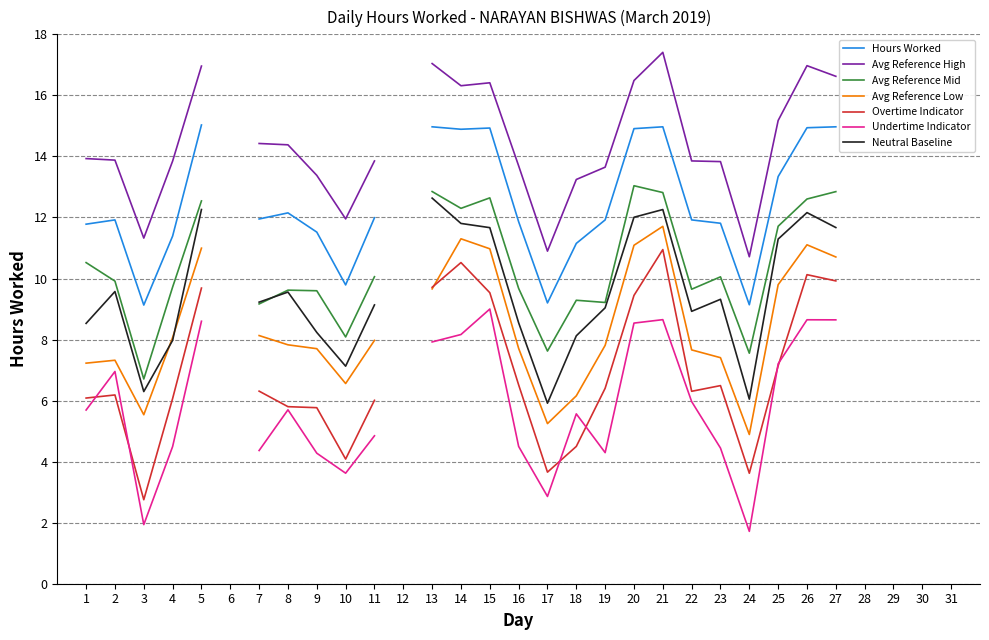

What is the difference between the values at 3 and 16?

2.7